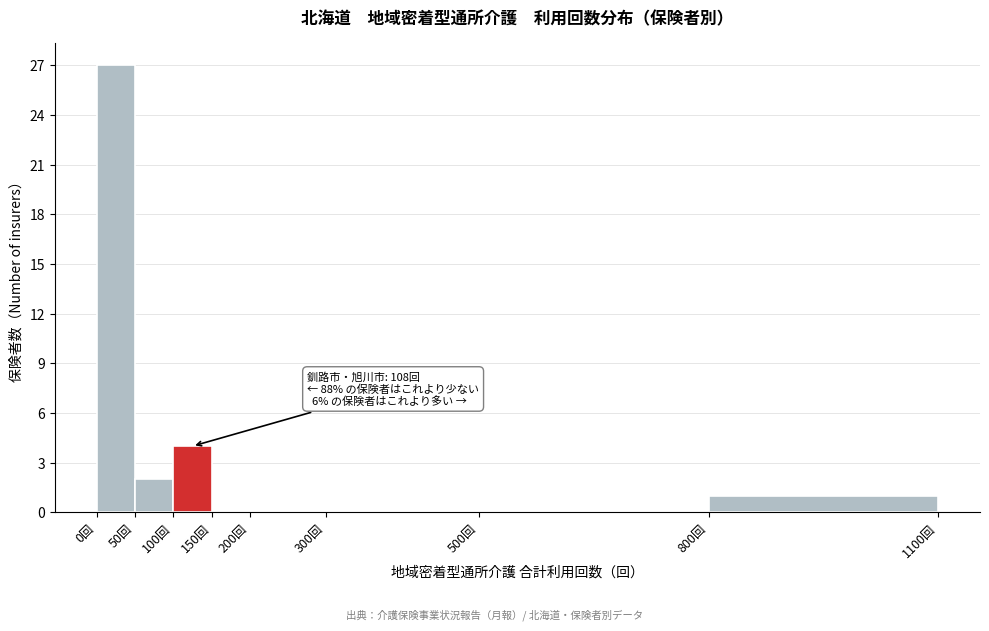

Over which range of the x-axis is the bar tallest?

0 to 50